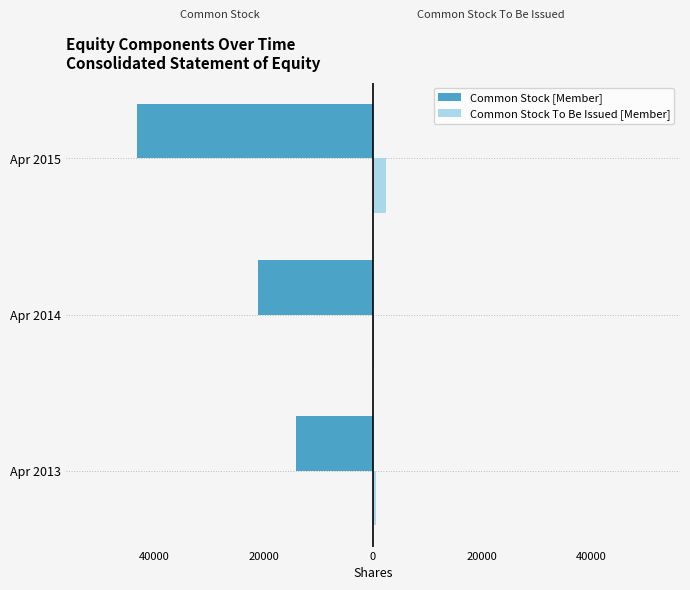

What is the value of the Common Stock [Member] bar at the 2nd from the left?

-20987